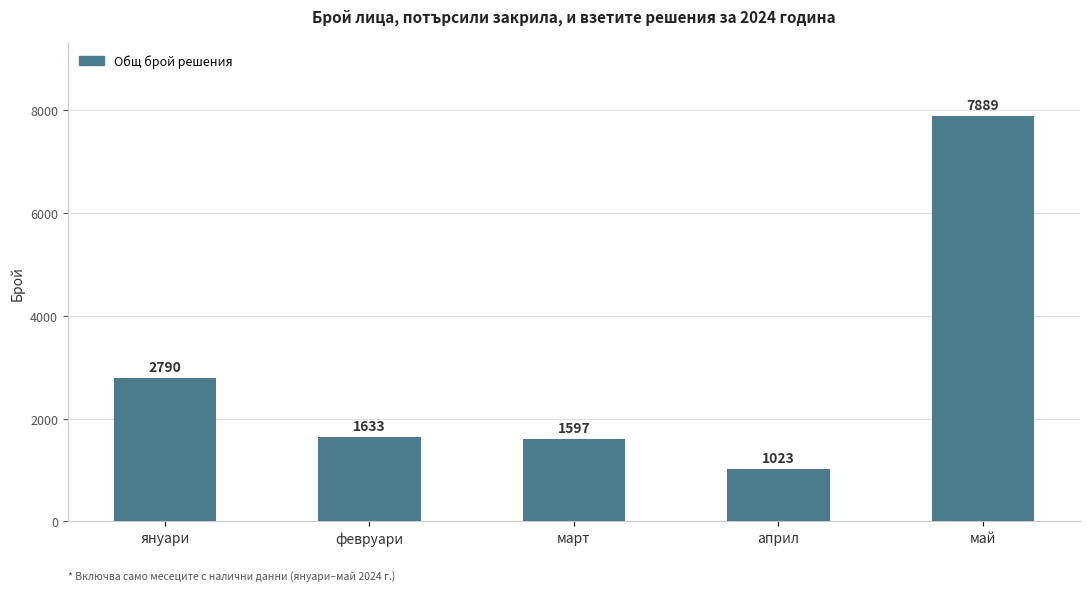

What is the minimum value shown in the chart?

1023